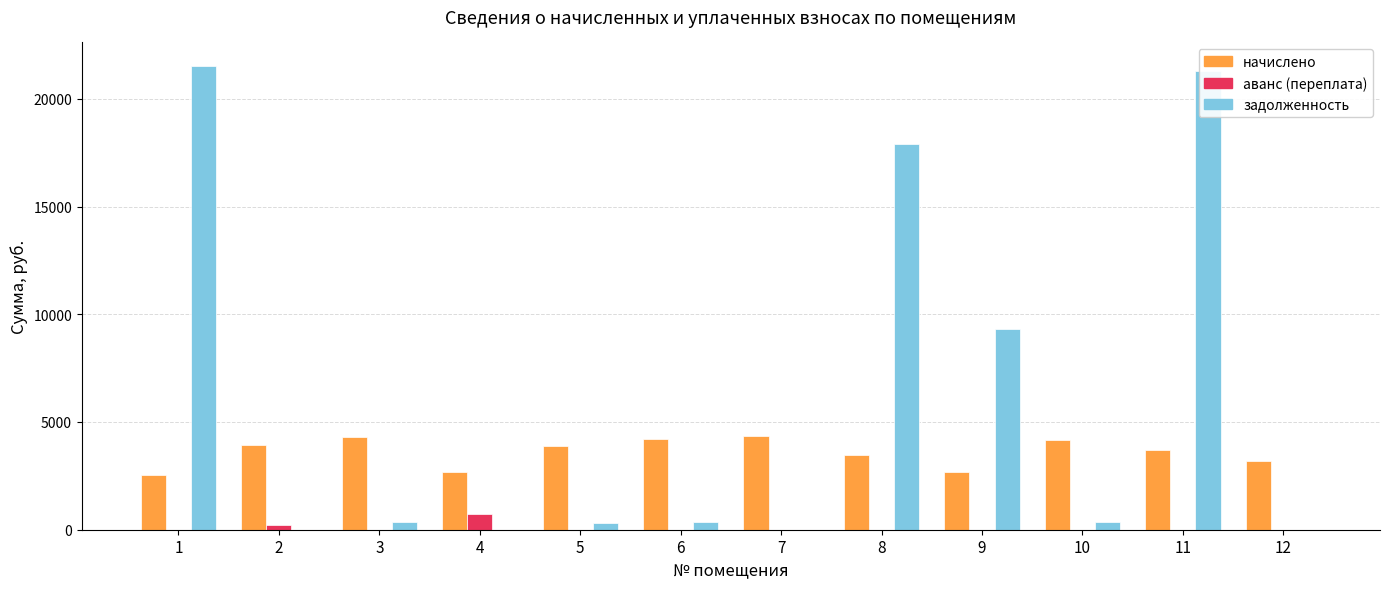

What is the highest value of the начислено series?

4352.4